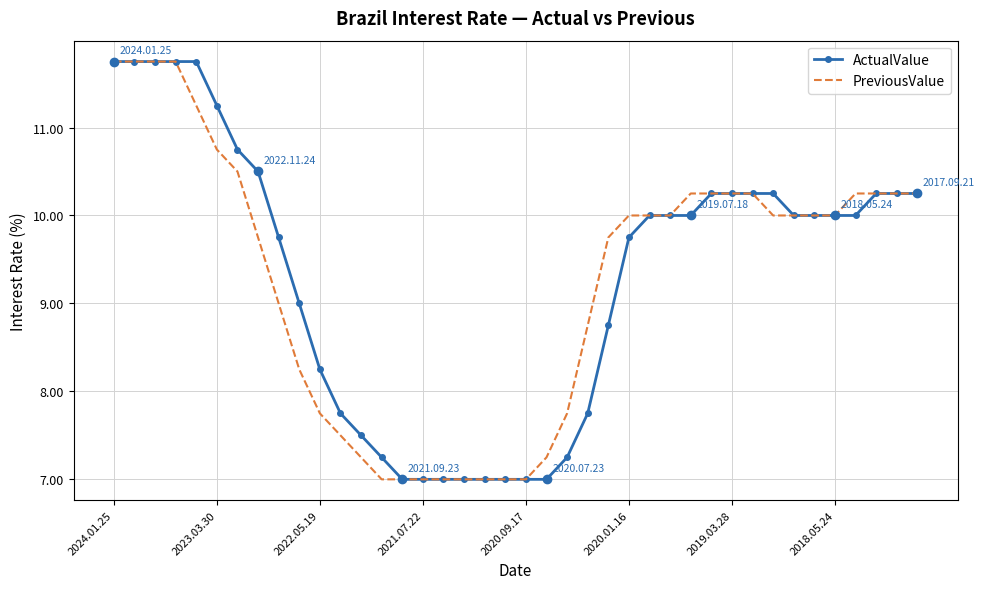

What is the minimum value shown in the chart?

7.0